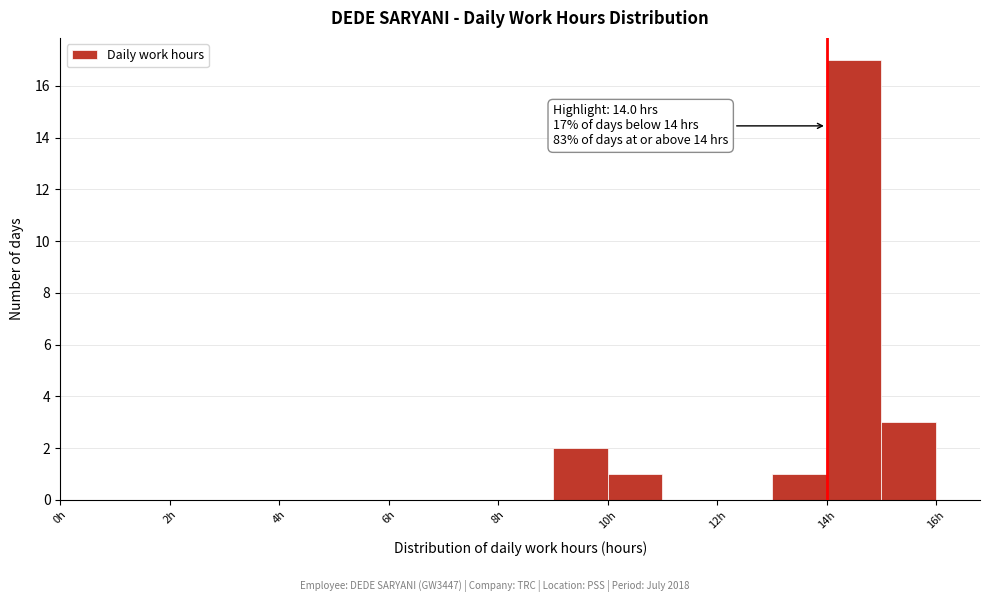

Over which range of the x-axis is the bar tallest?

14 to 15